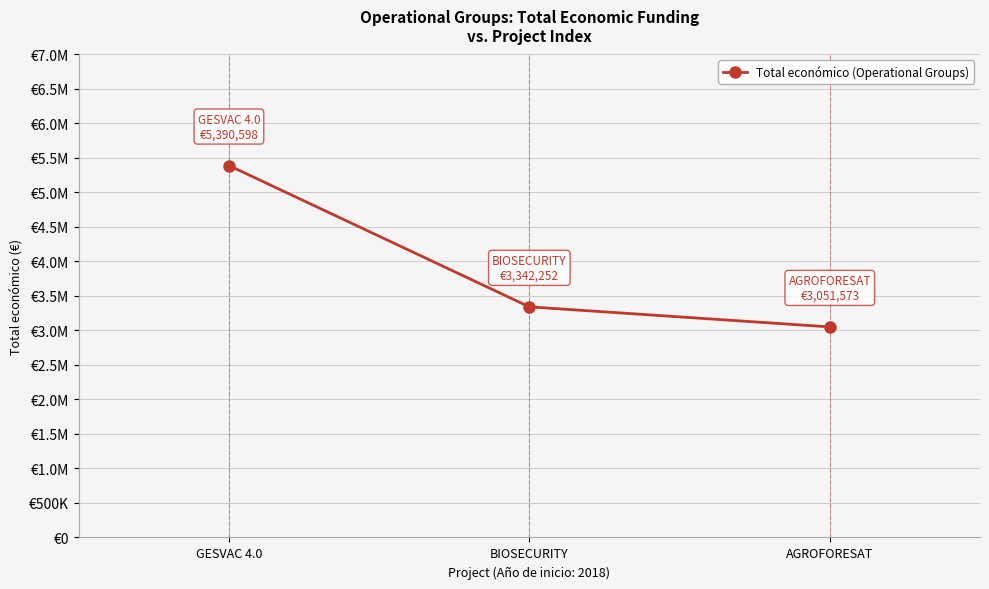

Reading left to right, what are all the values shown in this chart?

GESVAC 4.0=5390598	BIOSECURITY=3342252	AGROFORESAT=3051573